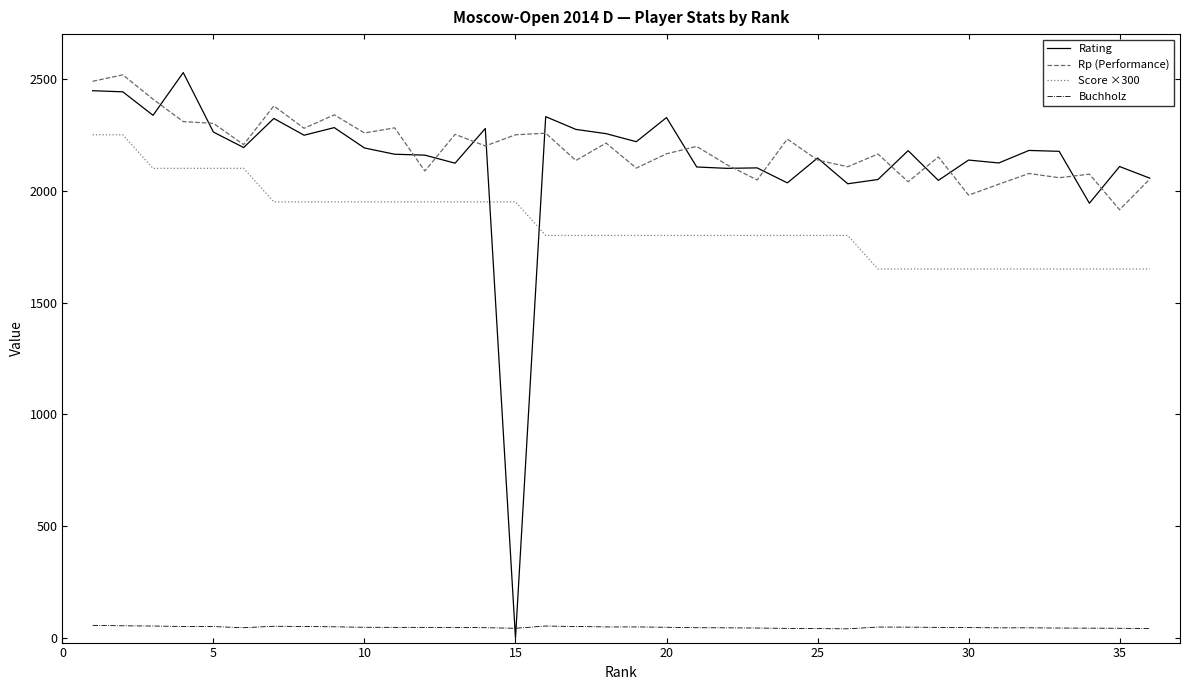

What is the highest value of the Rating series?

2528.0